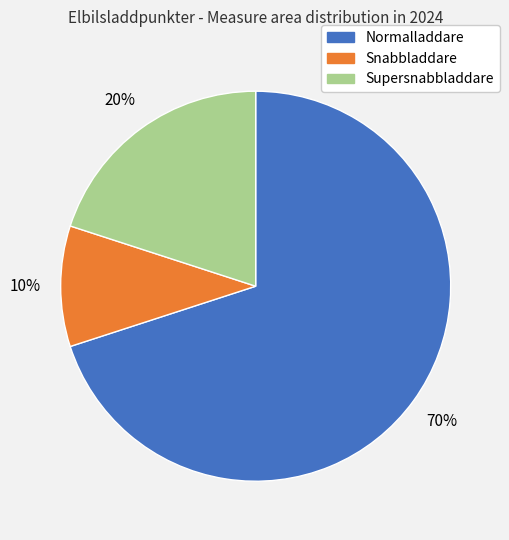

Which category has the smallest portion of the pie?

Snabbladdare